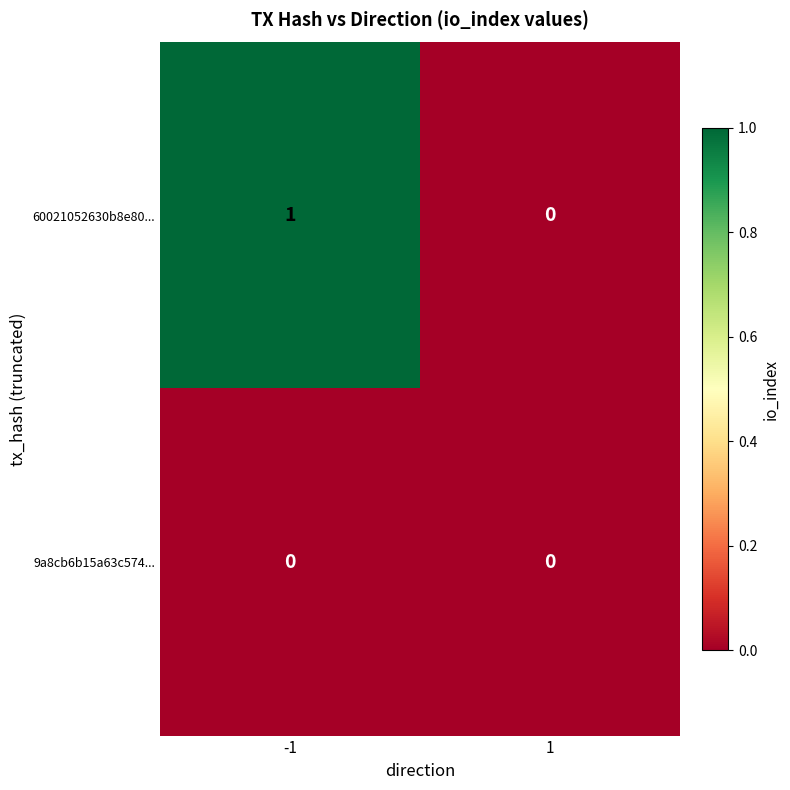

How many data points does each series have?

2